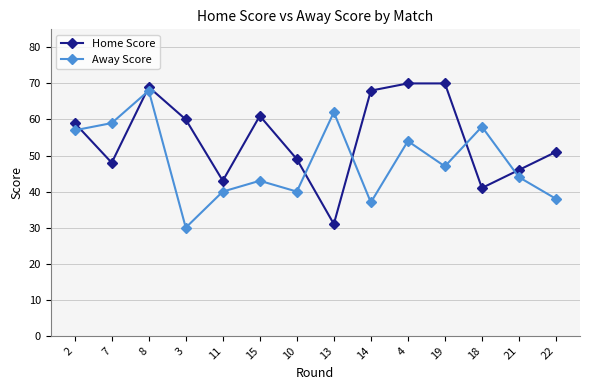

The value of Home Score at 19 is 94. True or false?

False